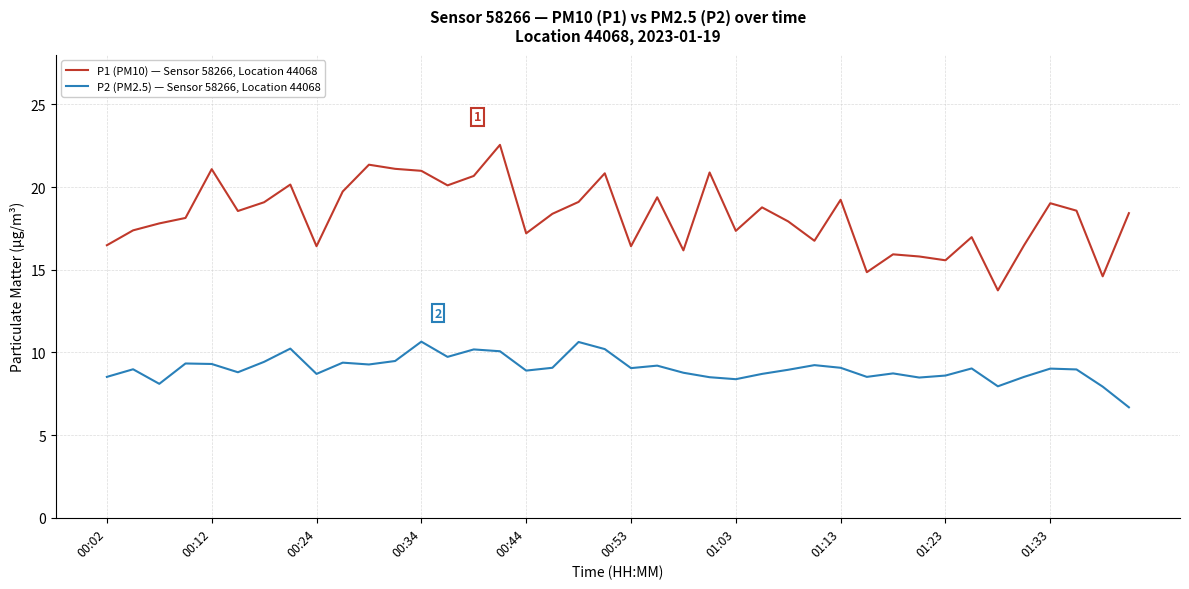

What is the maximum value shown in the chart?

22.6